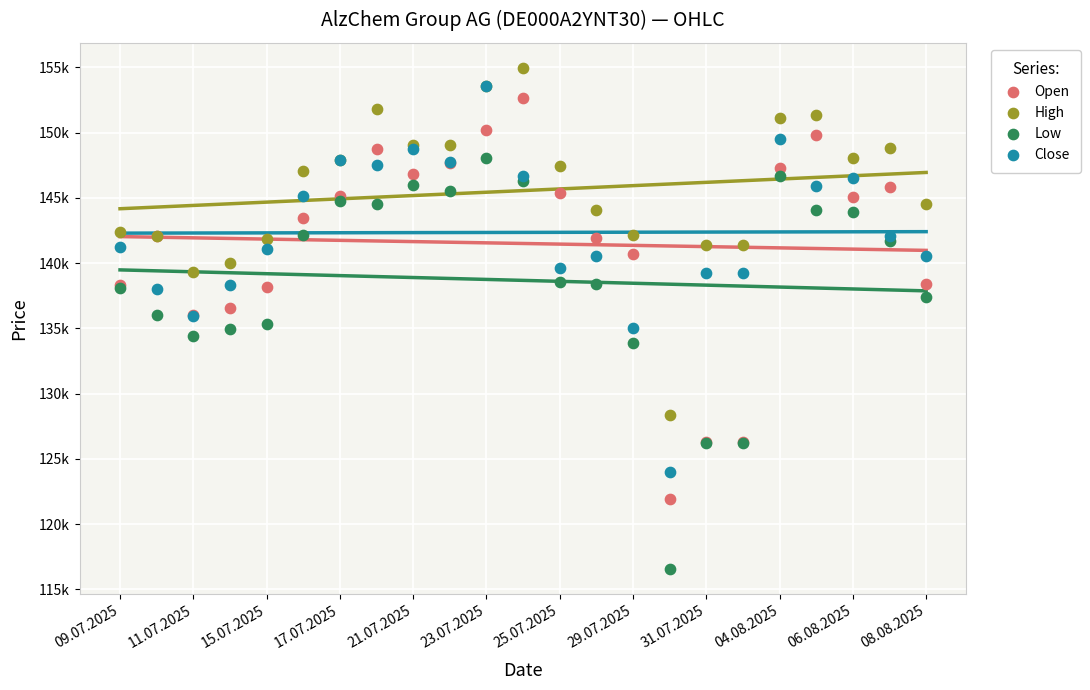

Which series has the largest Y range (max minus min)?

Low